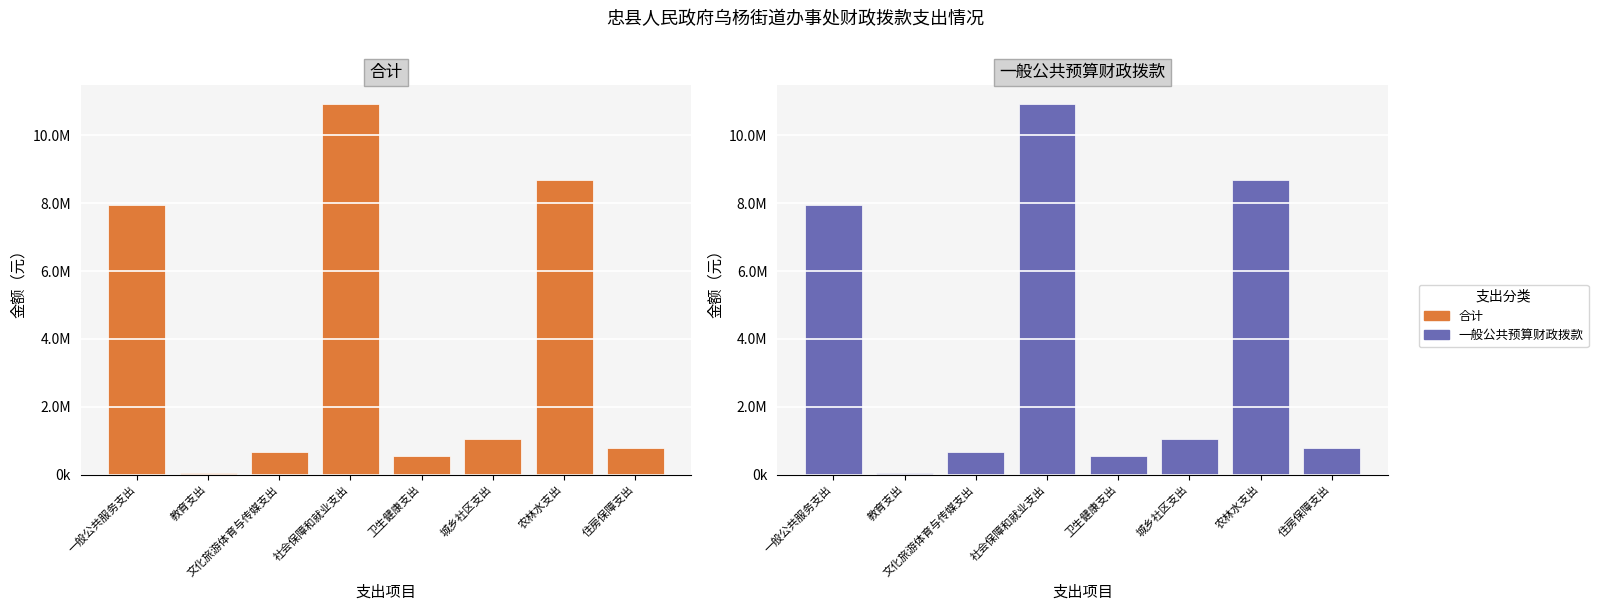

What is the minimum value shown in the chart?

50734